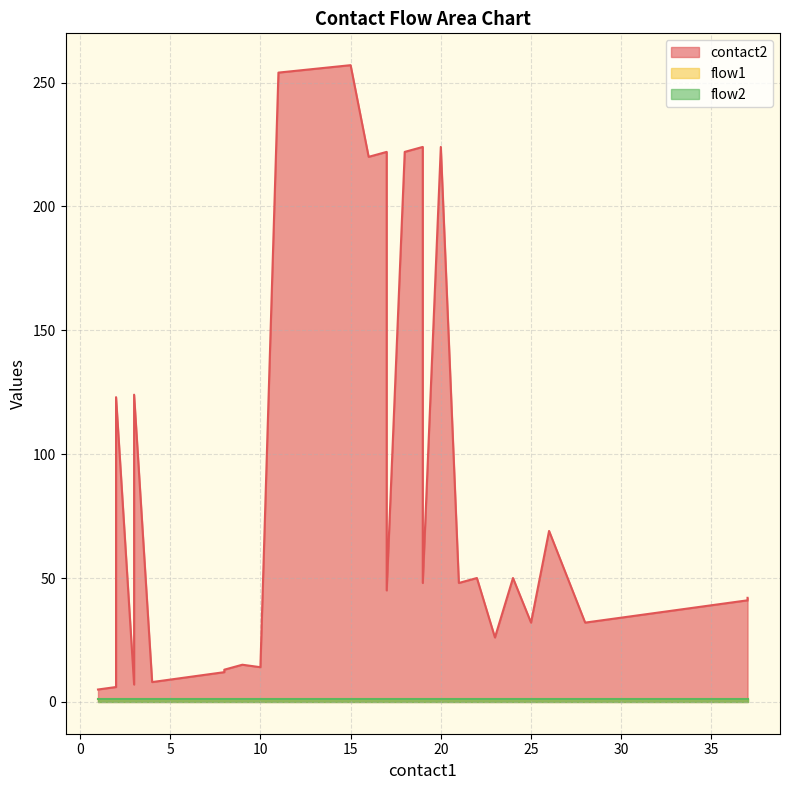

Read the flow2 value at 7.

1